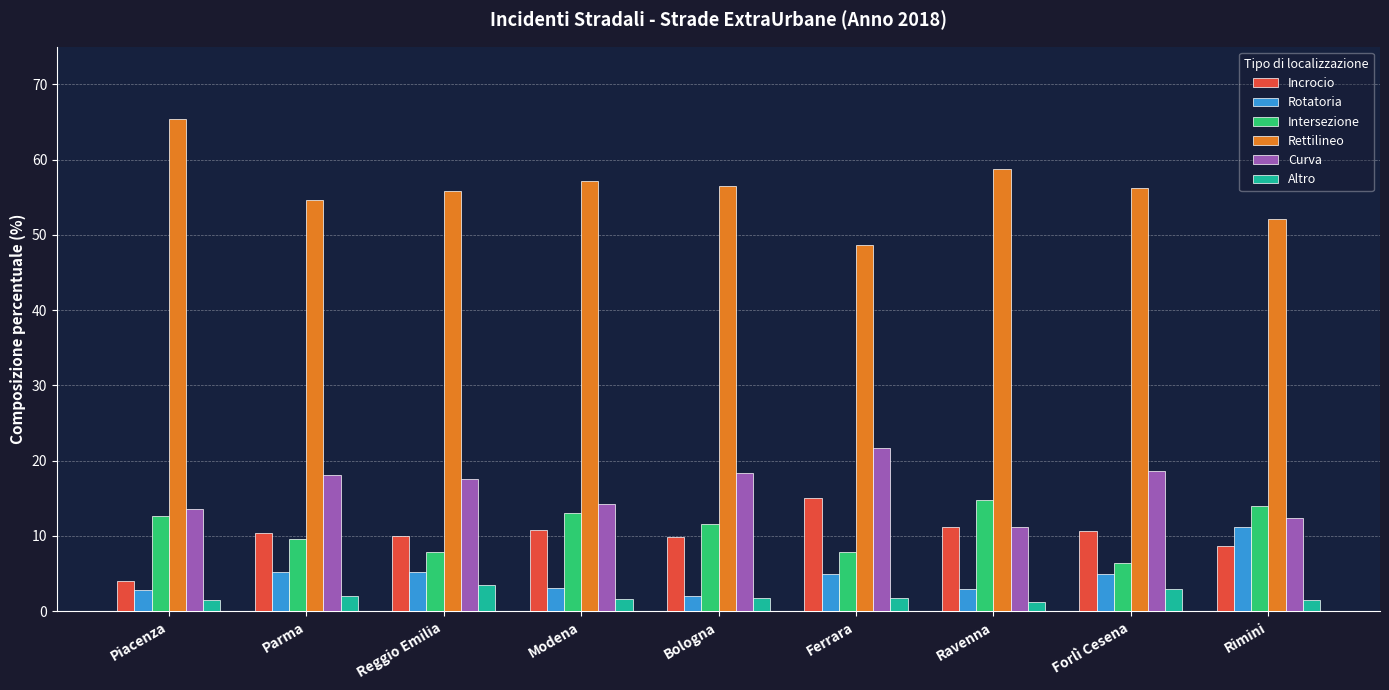

The Rotatoria series shows 2.4 at Ferrara. True or false?

False